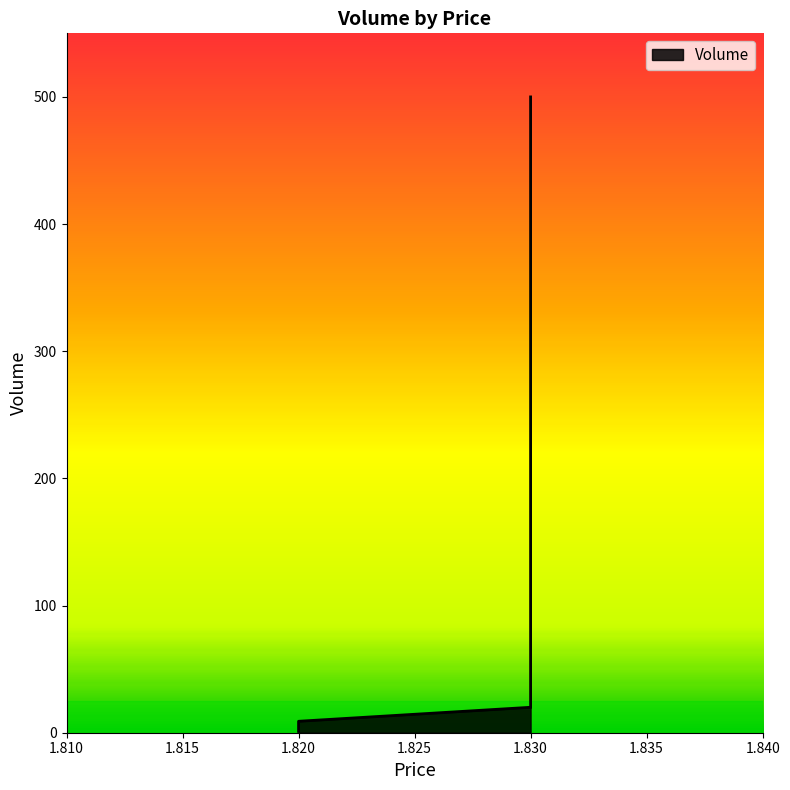

Rank the categories by value from highest to lowest.

1.83, 1.83, 1.82, 1.82